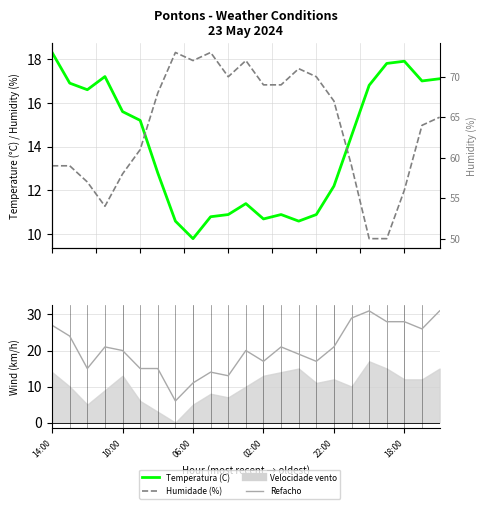

How many interior local valleys does the Refacho (km/h) series have?

6